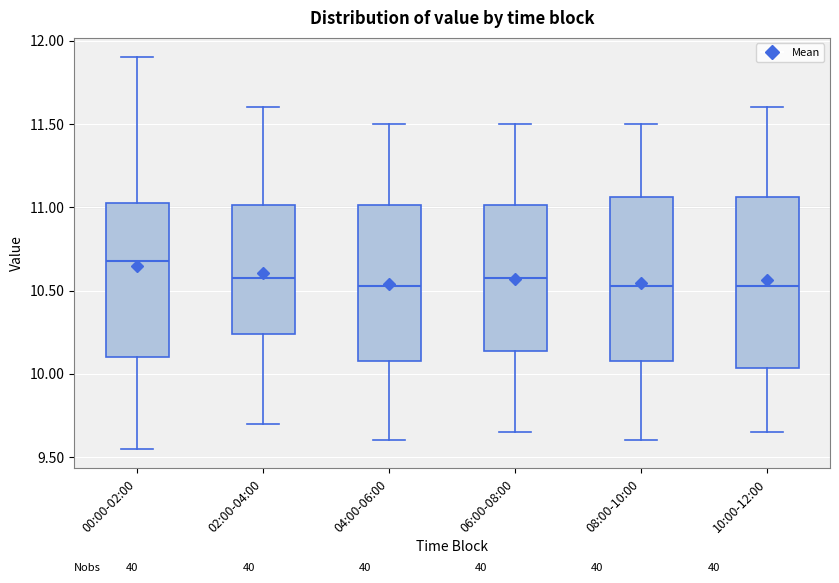

Reading left to right, transcribe this box plot: for each box, give where its median line is, the range the box spans, and where its two whiskers end, as read against the y-axis. The values are not printed on the chart, so give them approximately, as read against the axis.

00:00-02:00: median 10.70, box 10.10 to 11.05, whiskers 9.55 to 11.90
02:00-04:00: median 10.60, box 10.25 to 11.00, whiskers 9.70 to 11.60
04:00-06:00: median 10.55, box 10.10 to 11.00, whiskers 9.60 to 11.50
06:00-08:00: median 10.60, box 10.15 to 11.00, whiskers 9.65 to 11.50
08:00-10:00: median 10.55, box 10.10 to 11.05, whiskers 9.60 to 11.50
10:00-12:00: median 10.55, box 10.05 to 11.05, whiskers 9.65 to 11.60